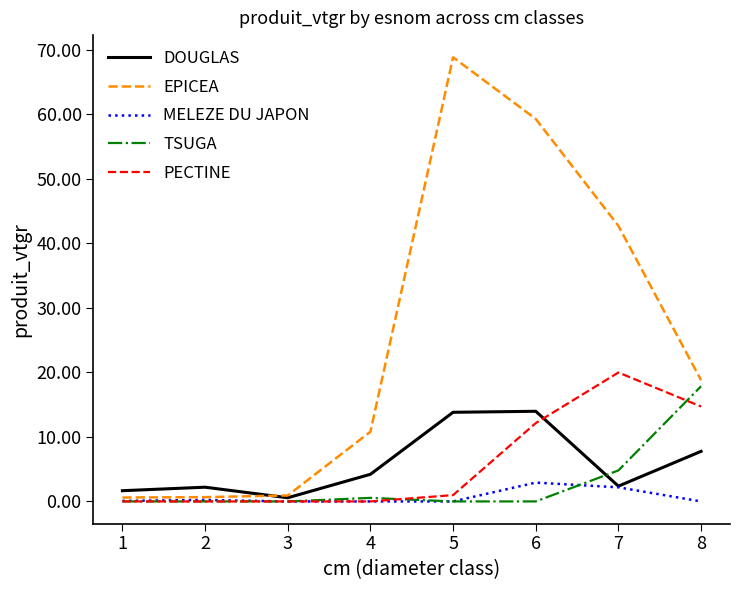

At which category does the chart reach its peak across all series?

5